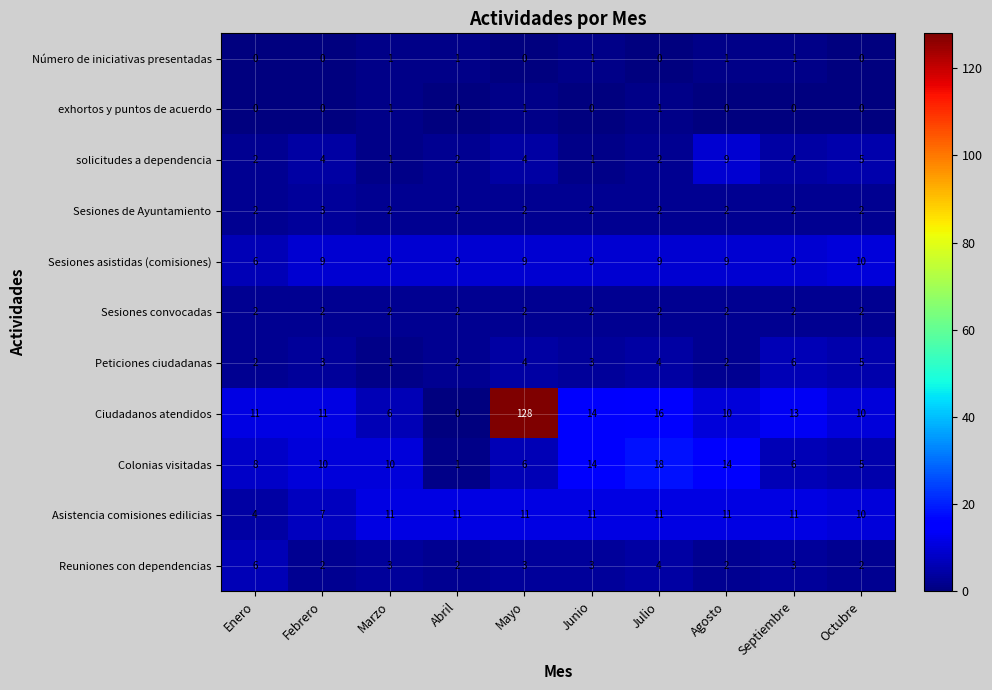

Which series has the largest total across all categories?

Ciudadanos atendidos